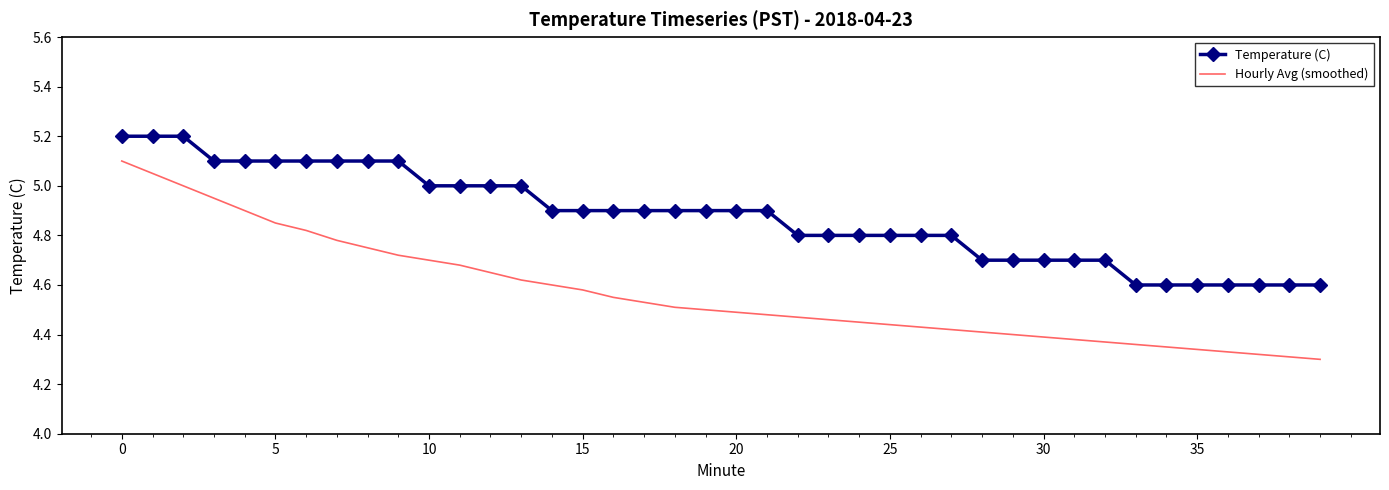

What is the sum of all Hourly Avg (smoothed) values?

182.7